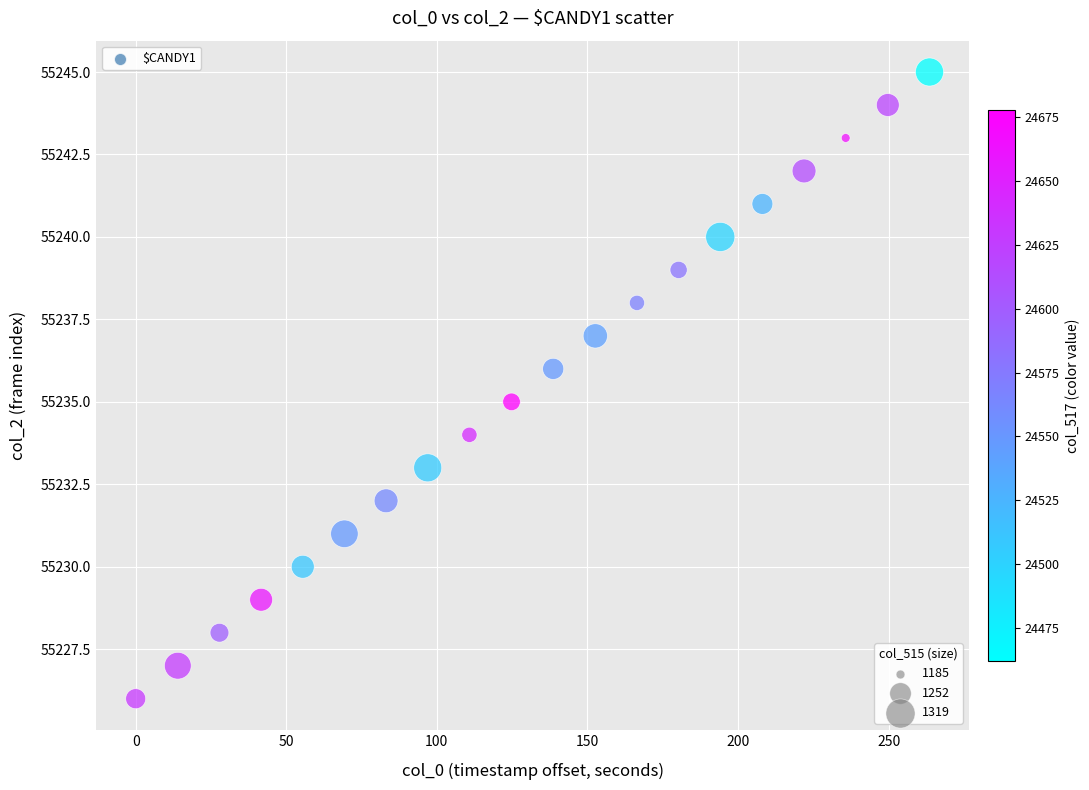

What is the range of Y values (max minus min)?

19